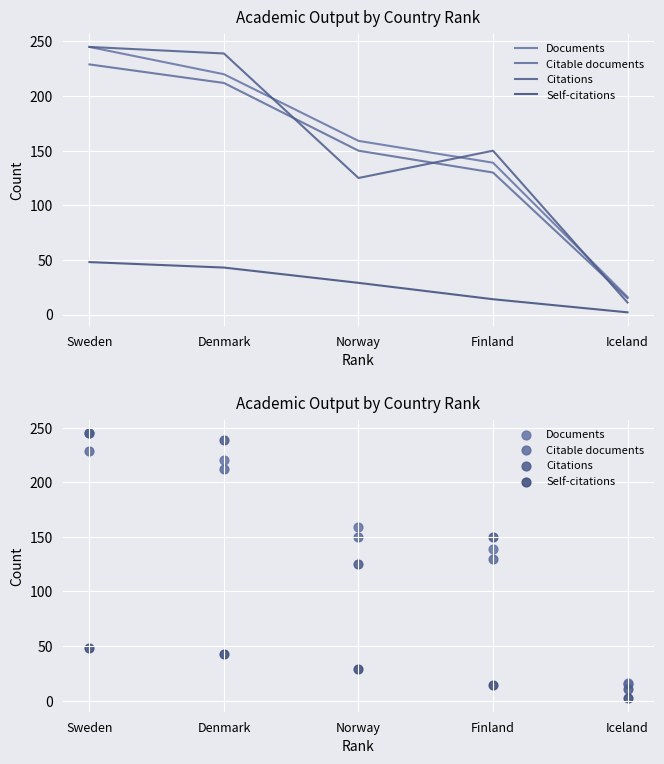

Is the value of Citations at Sweden greater than the value of Self-citations at Sweden?

Yes